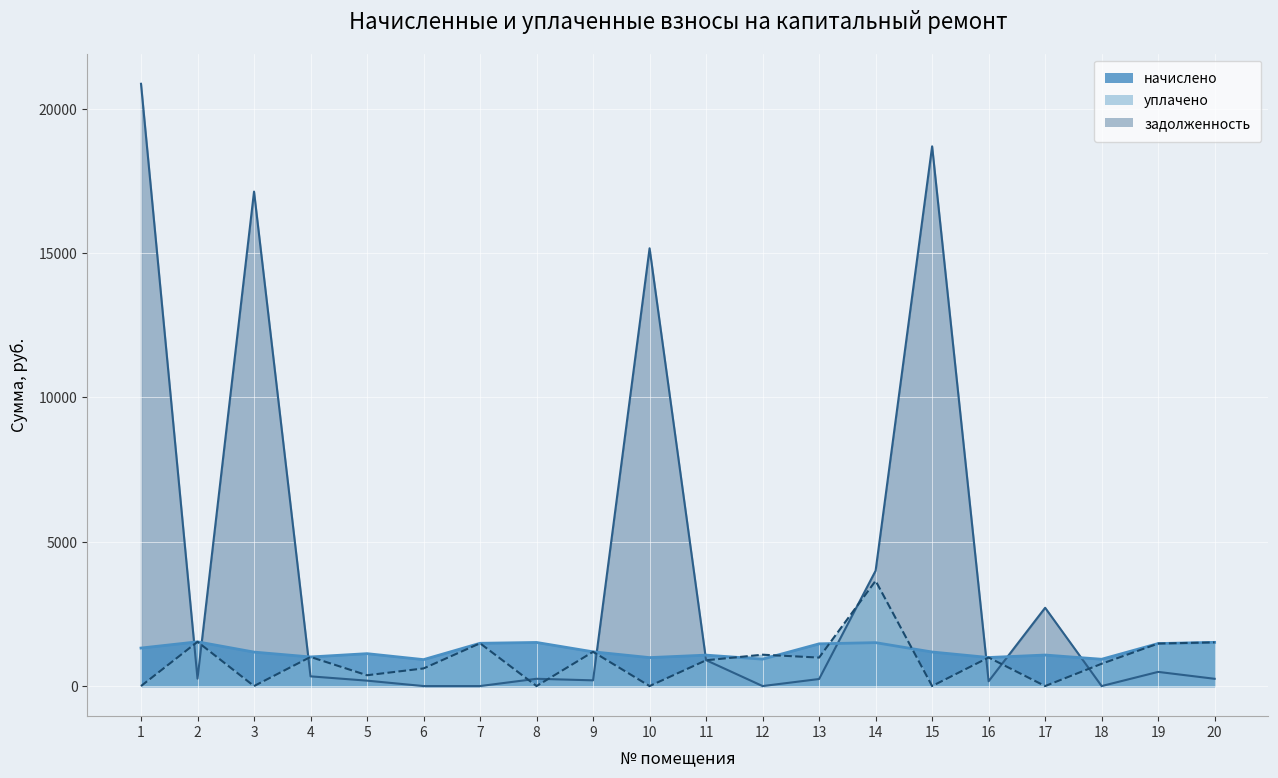

Between which two adjacent categories do уплачено and начислено first intersect?

11 and 12